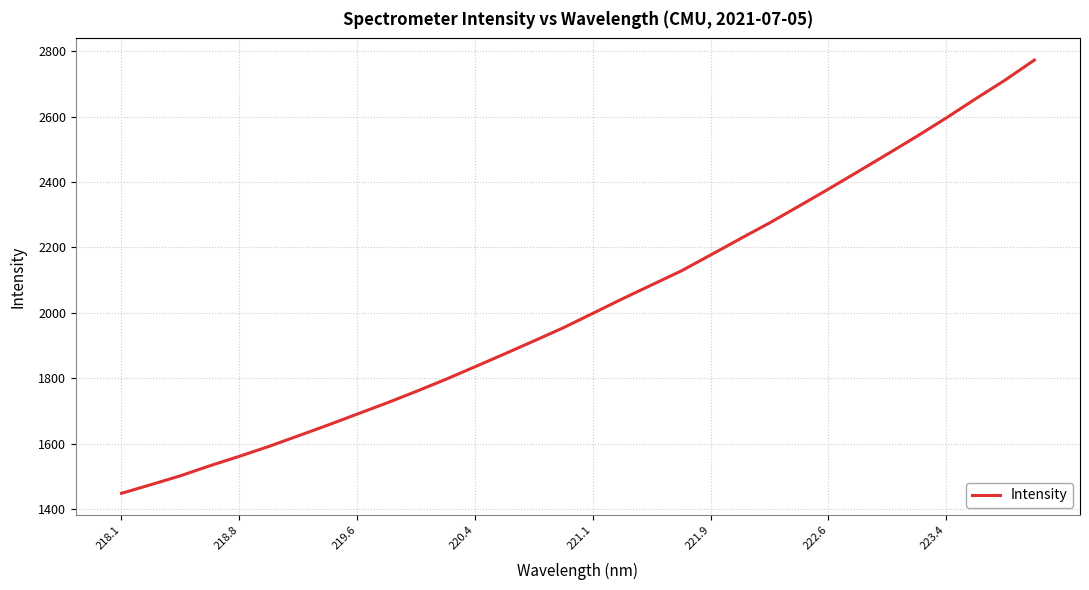

What is the difference between the maximum and minimum values?

1324.8